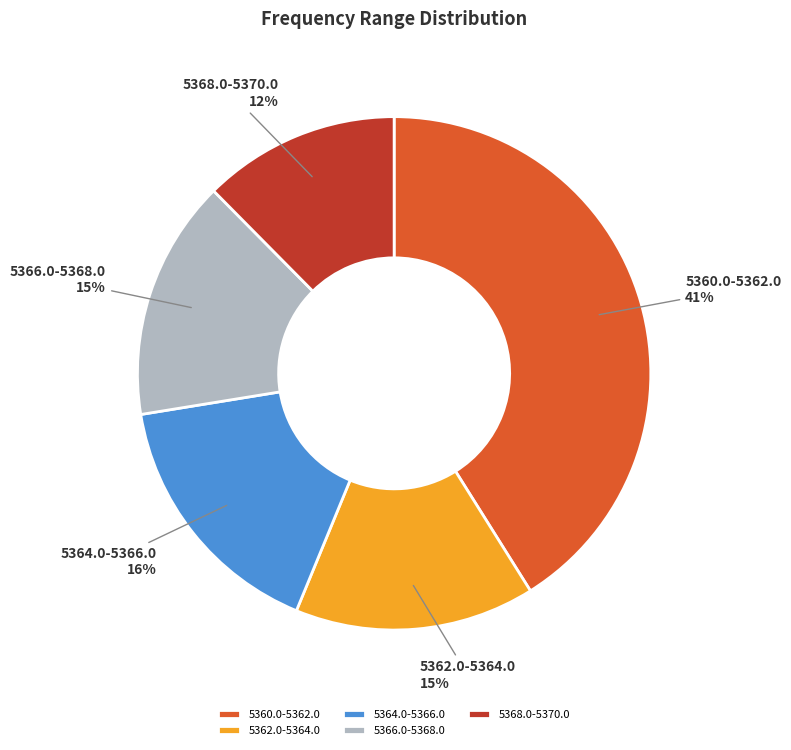

To the nearest percent, what percentage of the pie is 5362.0-5364.0?

15%